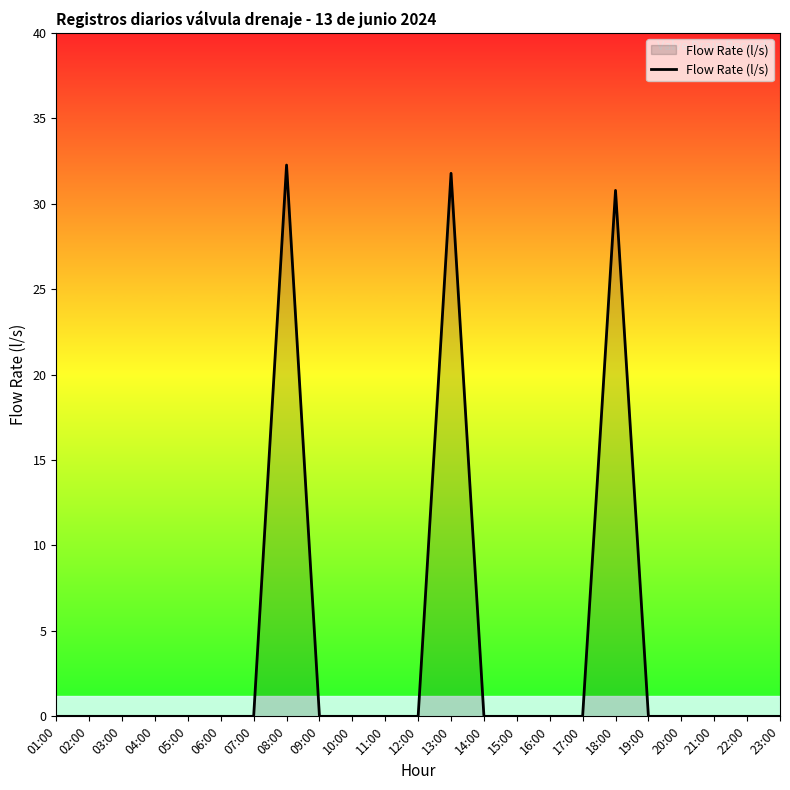

What is the greatest value displayed?

32.3